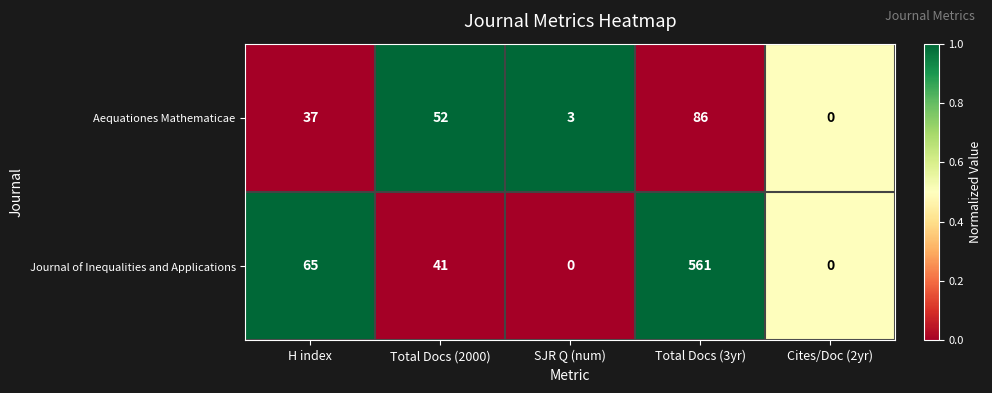

At which label does Aequationes Mathematicae reach its minimum?

Cites/Doc (2yr)